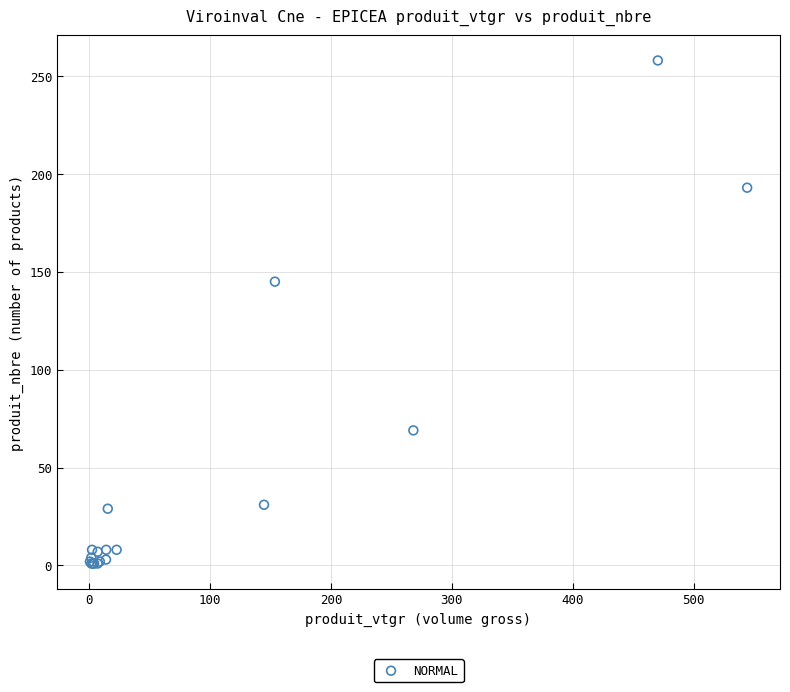

What Y value in the scatter plot is closest to 129?

145